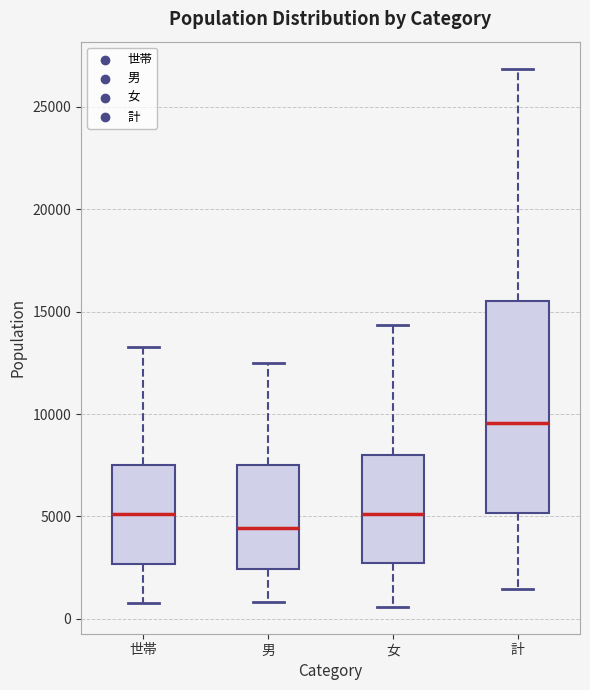

Where does the median line of the box for 男 sit on the y-axis? The values are not printed on the chart, so give them approximately, as read against the axis.

4500